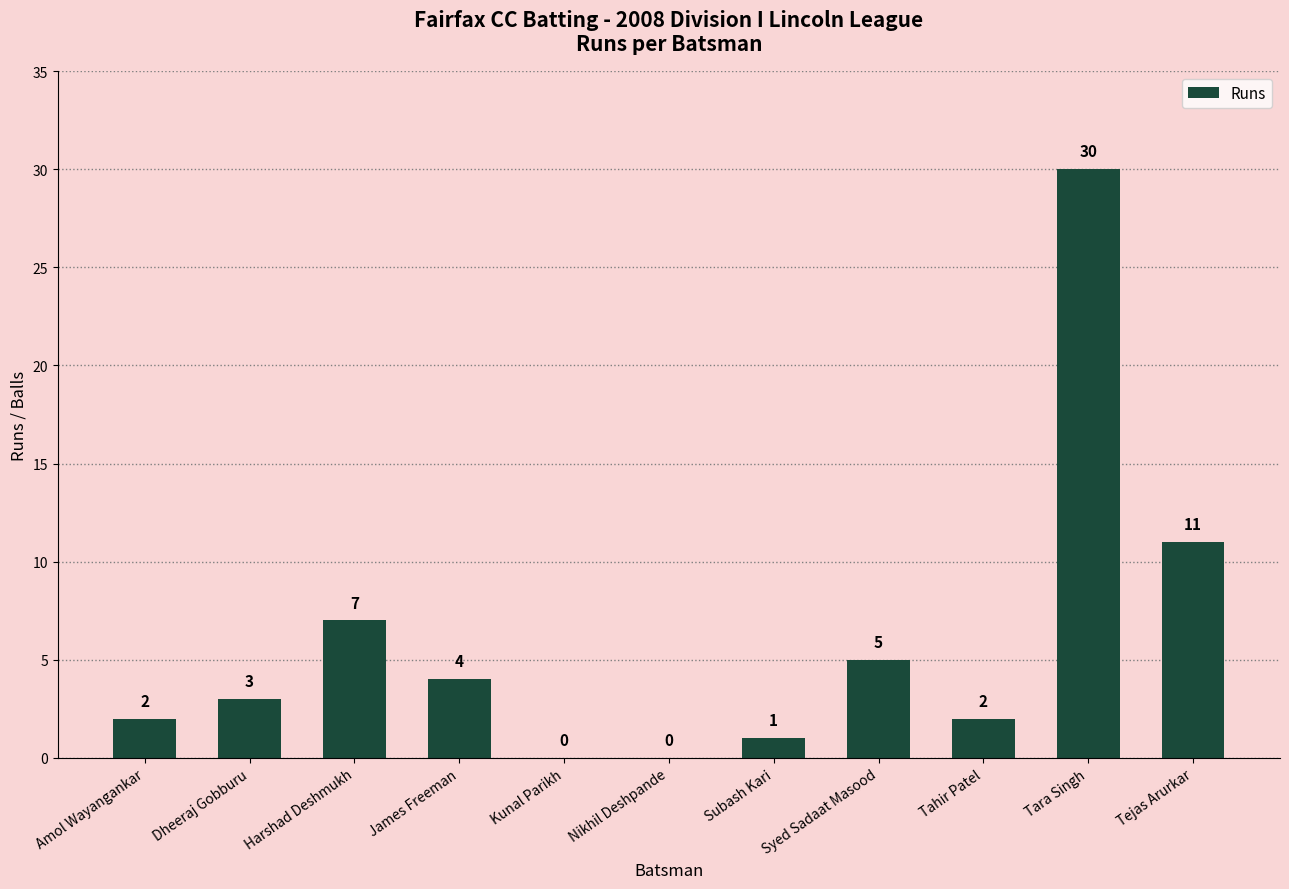

What is the greatest value displayed?

30